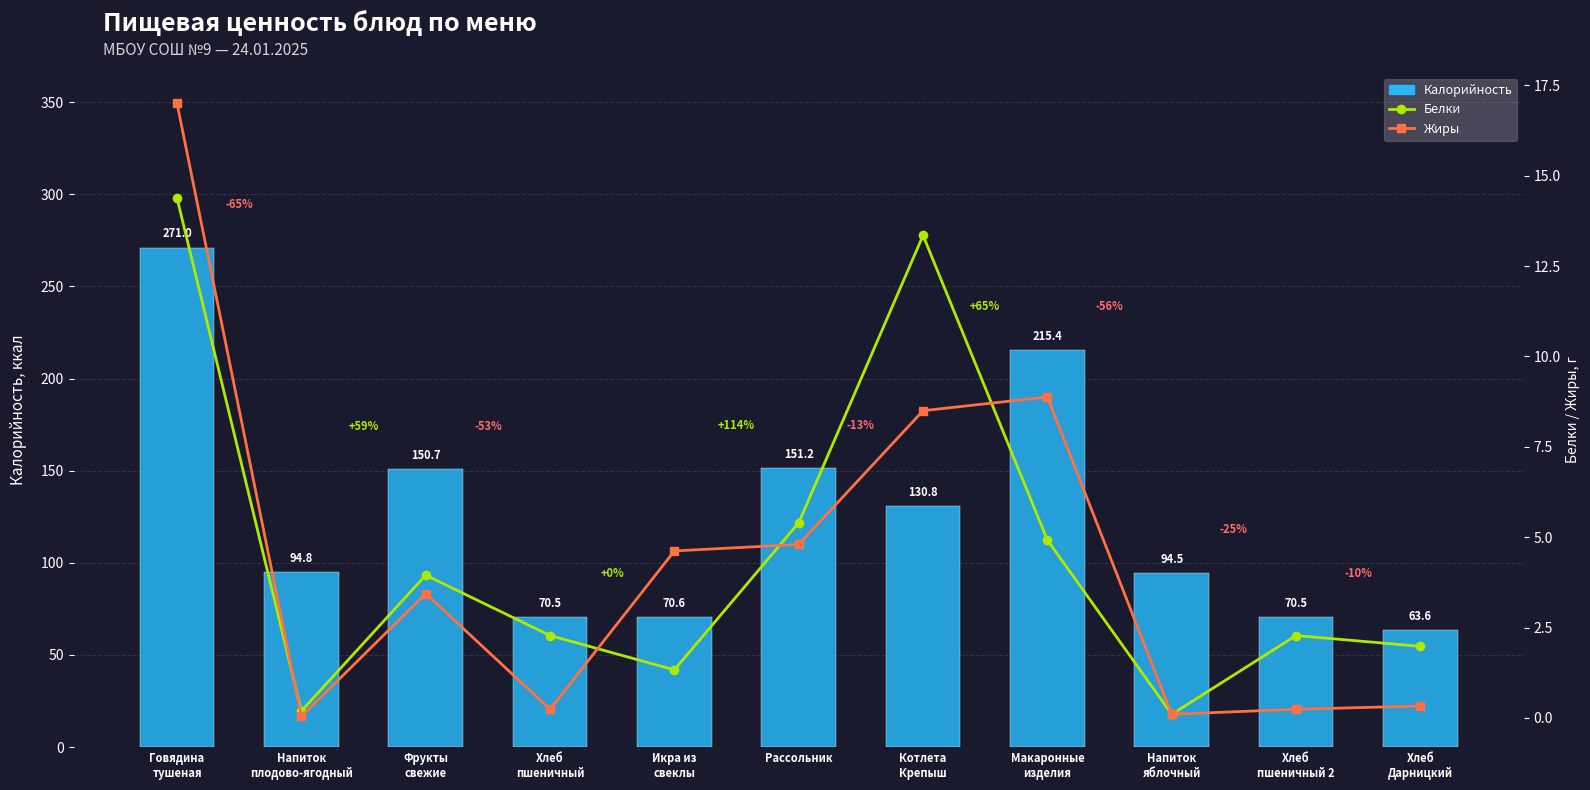

What is the greatest value displayed?

271.0